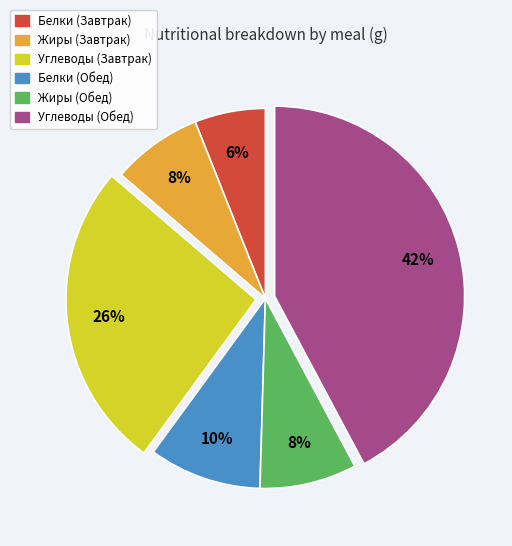

The Углеводы (Завтрак) slice represents 26% of the pie. True or false?

True